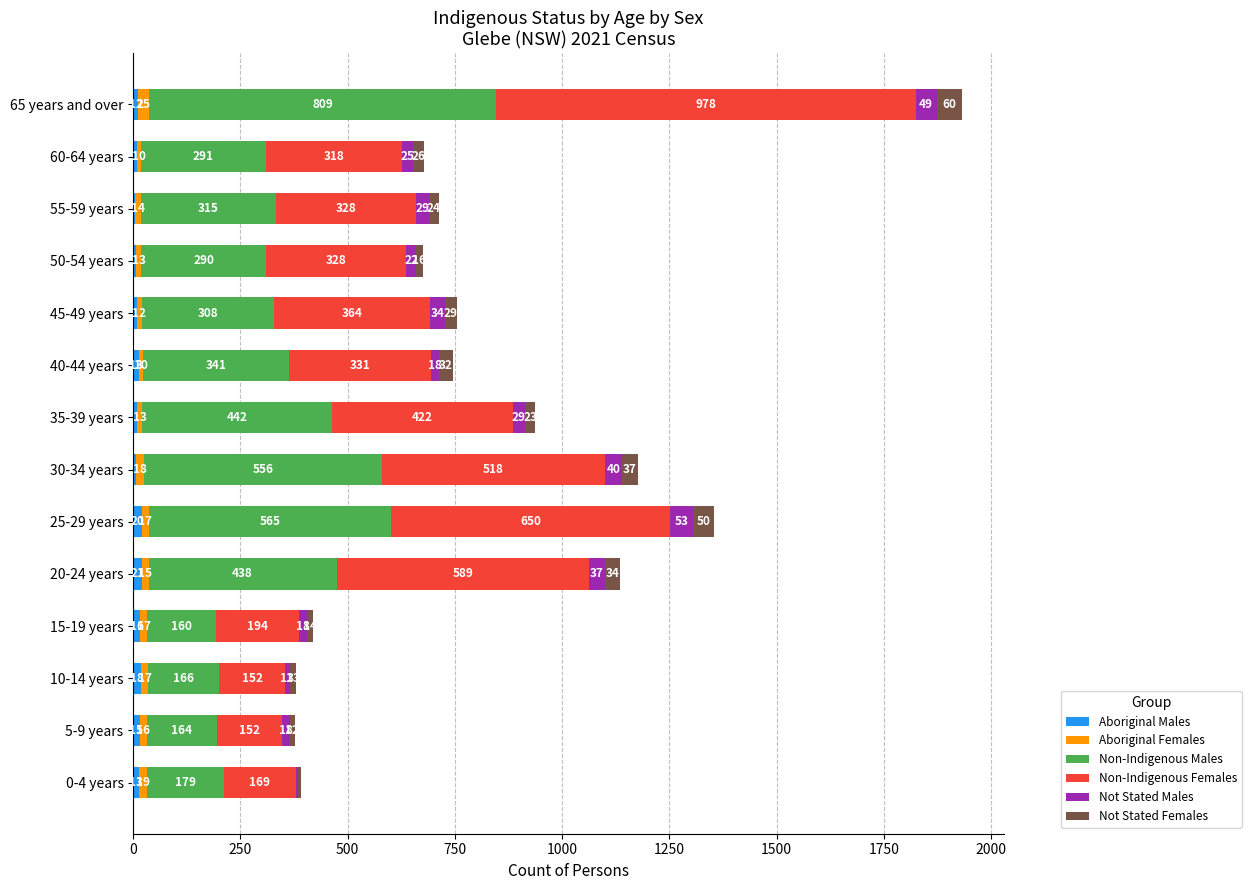

Which category has the highest value in the Aboriginal Males series?

20-24 years